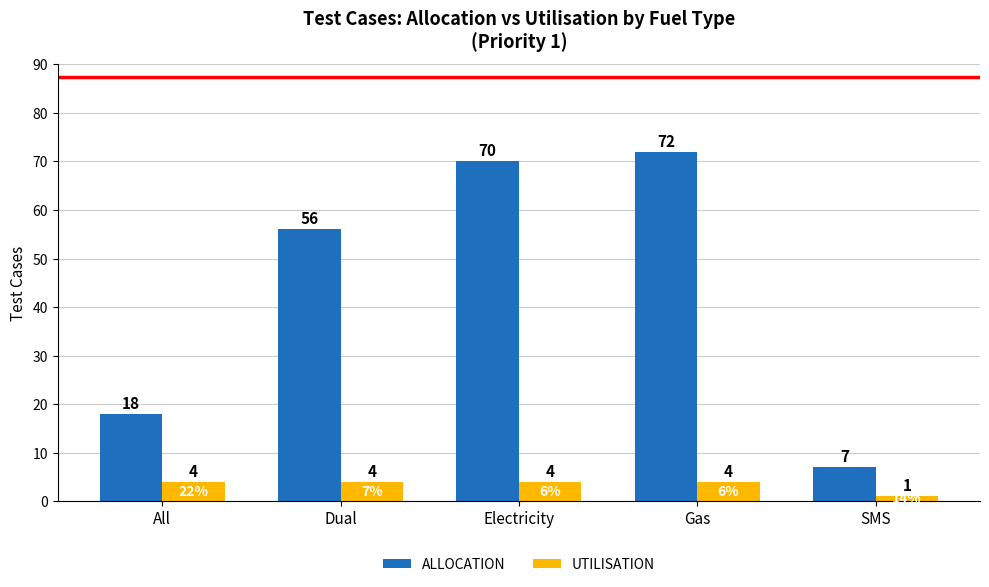

List the series in order of their peak value, lowest first.

UTILISATION, ALLOCATION